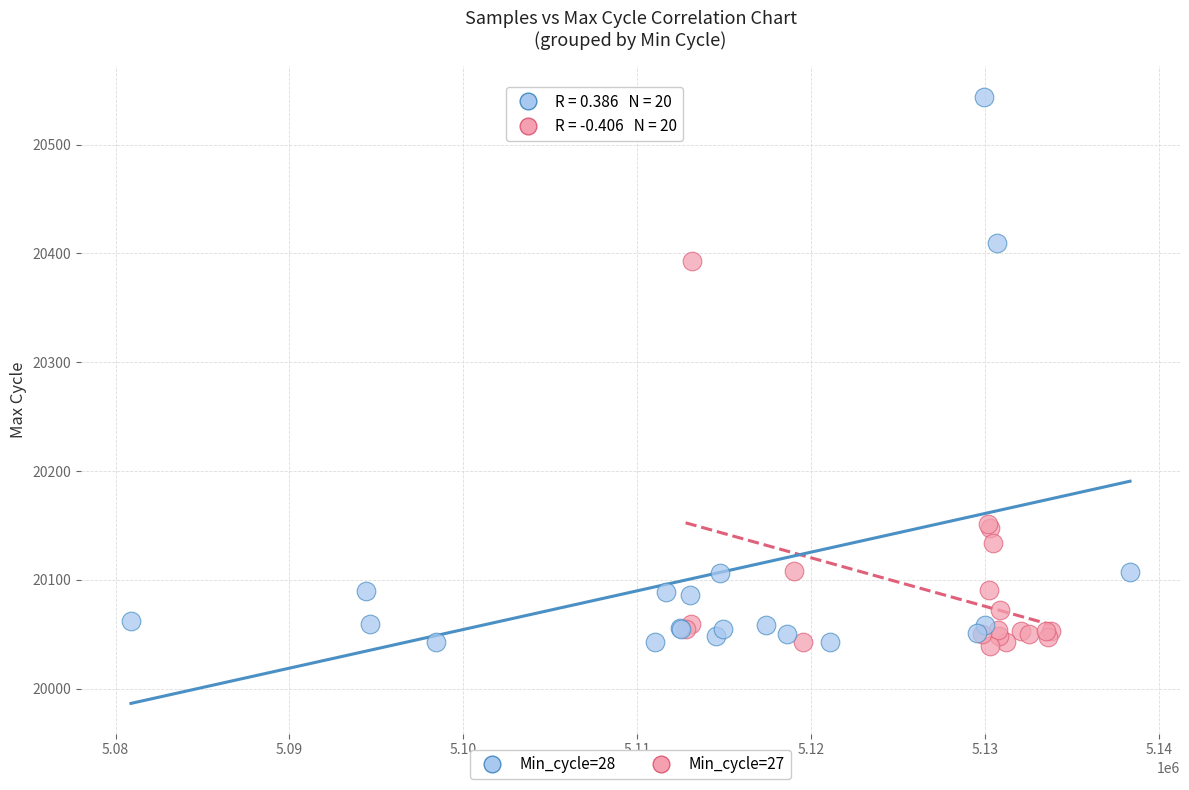

Which series has the largest Y range (max minus min)?

Min_cycle=28